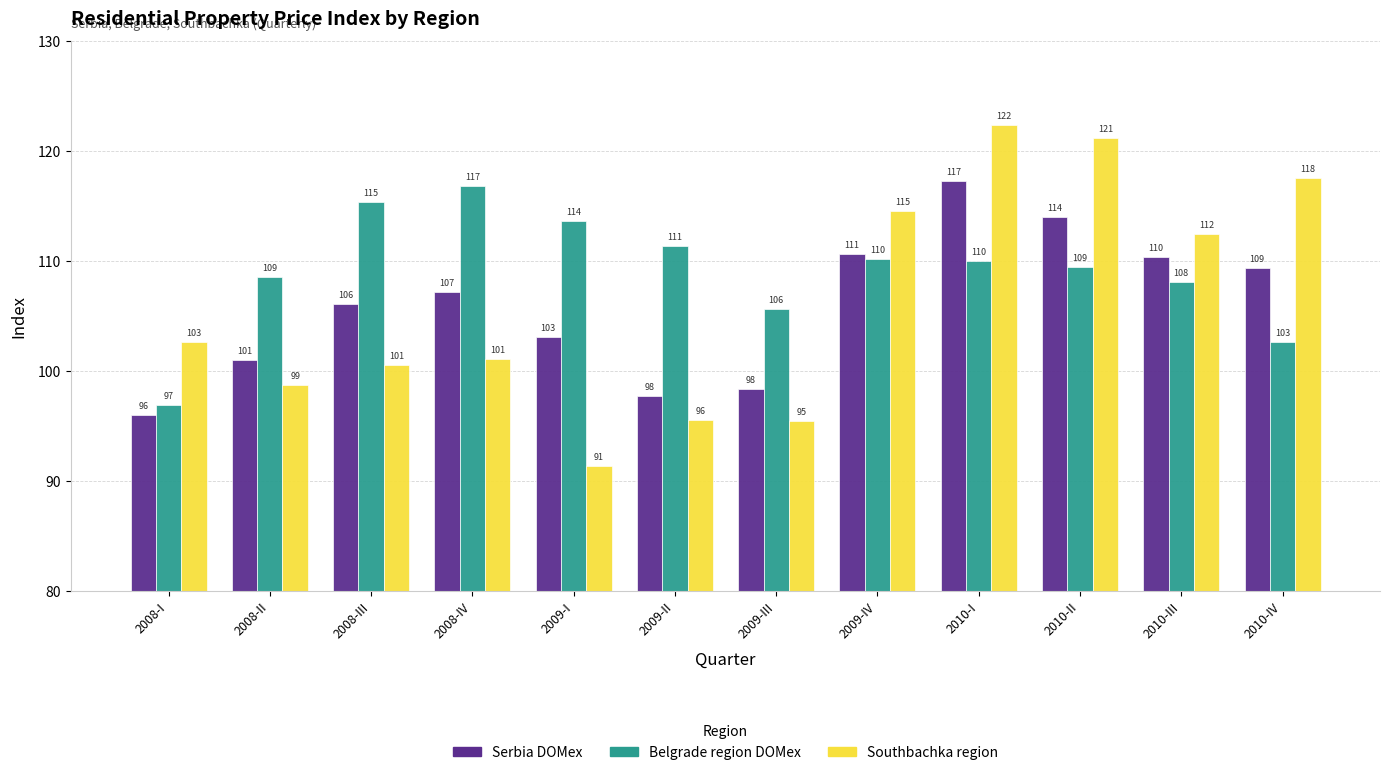

Is it true that Serbia DOMex equals 176.1 at 2008-II?

False